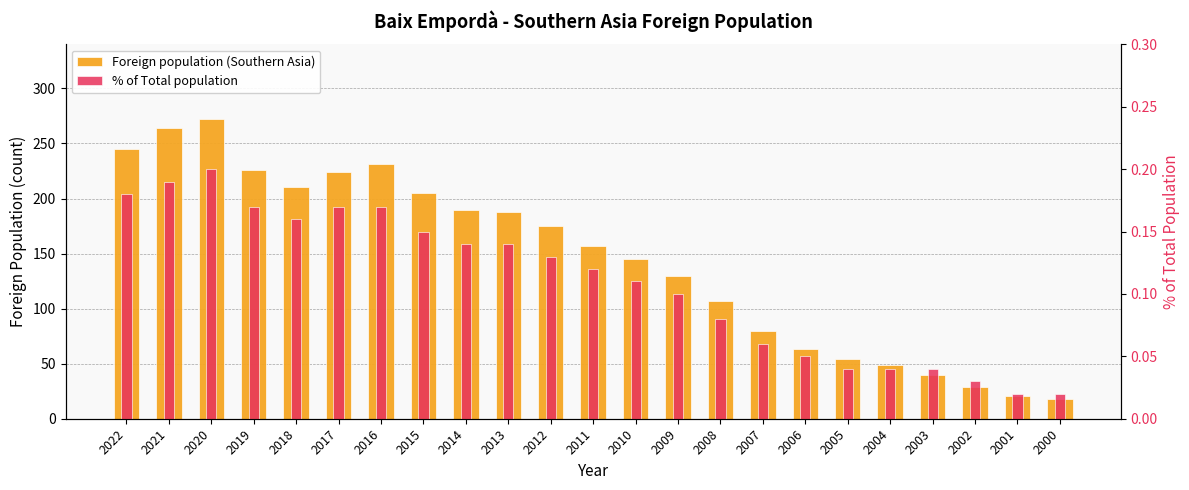

Reading left to right, list all the values displayed in this chart.

Foreign population (Southern Asia): 2022=245.0	2021=264.0	2020=272.0	2019=226.0	2018=210.0	2017=224.0	2016=231.0	2015=205.0	2014=190.0	2013=188.0	2012=175.0	2011=157.0	2010=145.0	2009=130.0	2008=107.0	2007=80.0	2006=63.0	2005=54.0	2004=49.0	2003=40.0	2002=29.0	2001=21.0	2000=18.0
% of Total population: 2022=0.2	2021=0.2	2020=0.2	2019=0.2	2018=0.2	2017=0.2	2016=0.2	2015=0.1	2014=0.1	2013=0.1	2012=0.1	2011=0.1	2010=0.1	2009=0.1	2008=0.1	2007=0.1	2006=0.1	2005=0.0	2004=0.0	2003=0.0	2002=0.0	2001=0.0	2000=0.0